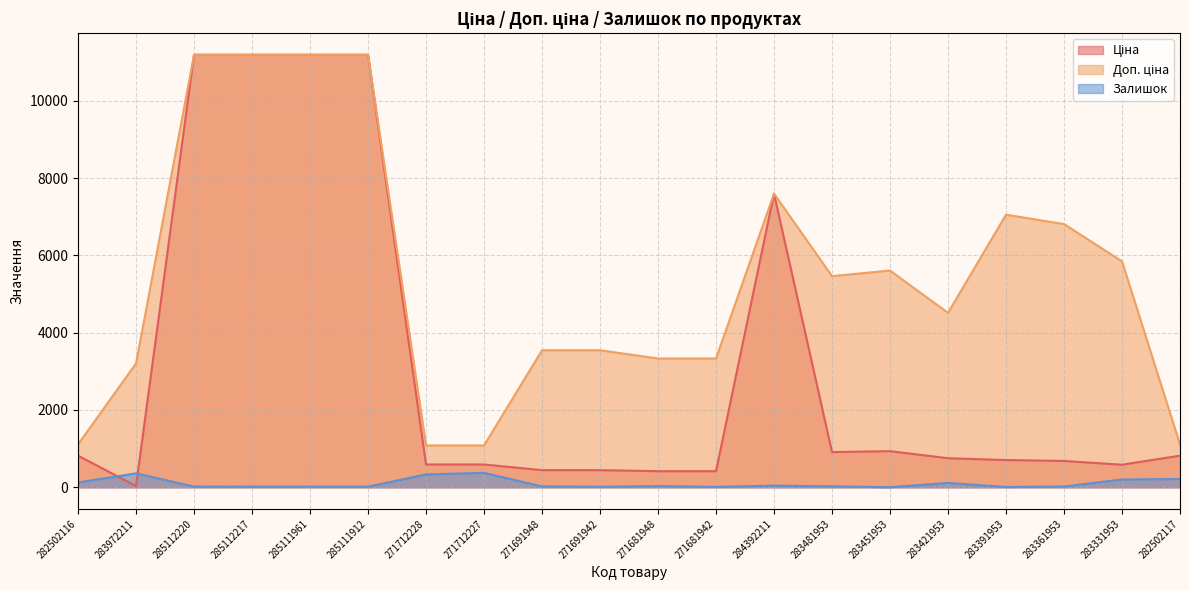

What is the label of the 12th point from the right?

271691948